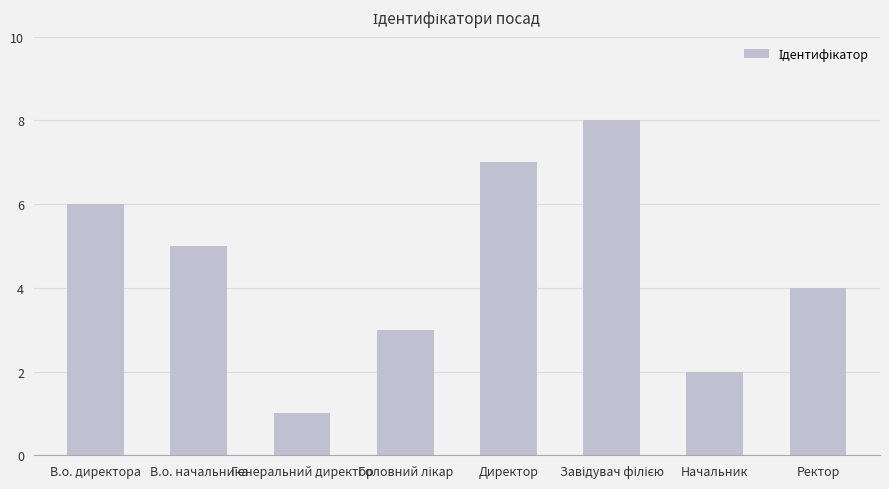

True or false: the data shows 5 at В.о. начальника.

True